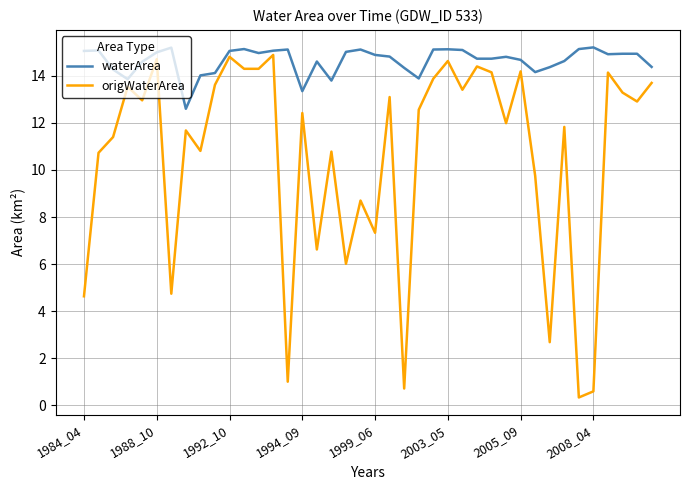

What is the difference between the maximum and minimum values in the waterArea series?

2.6